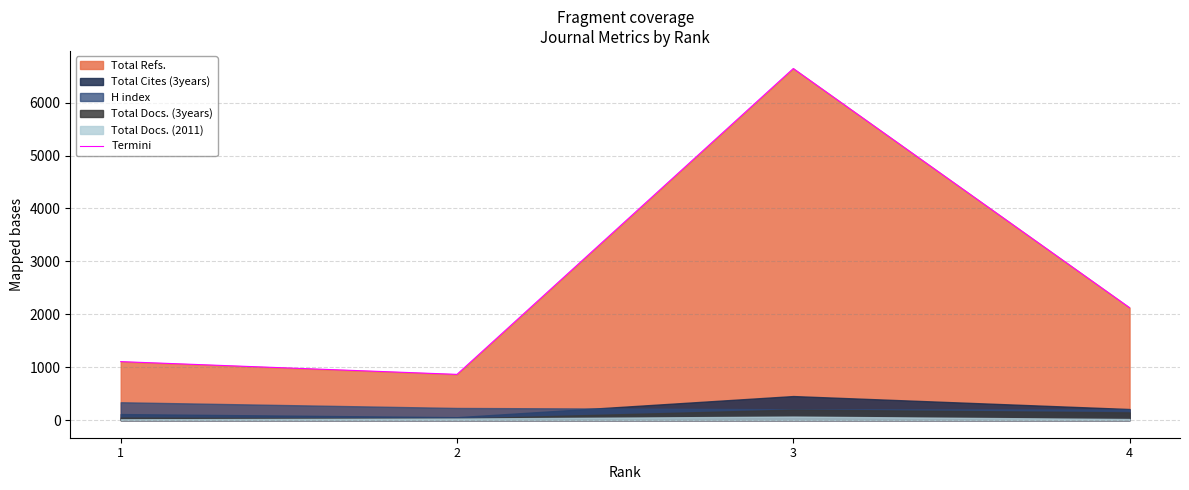

True or false: the data shows 6645 at 3.

True